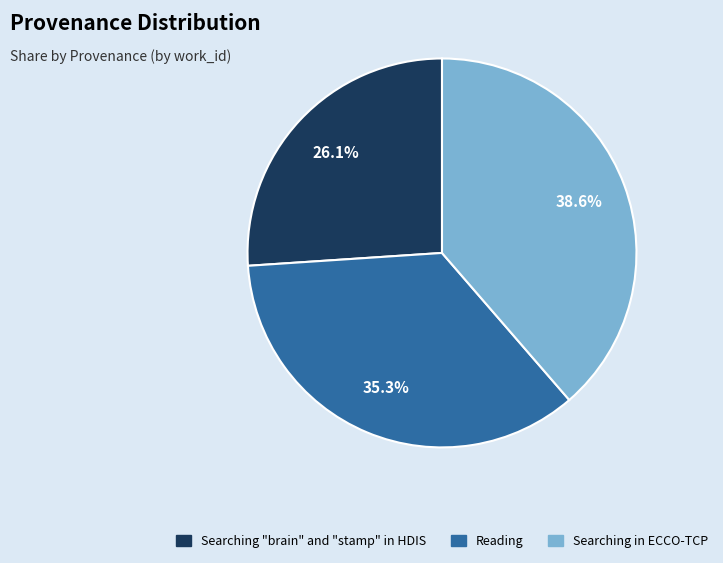

Which category has the smallest portion of the pie?

Searching "brain" and "stamp" in HDIS